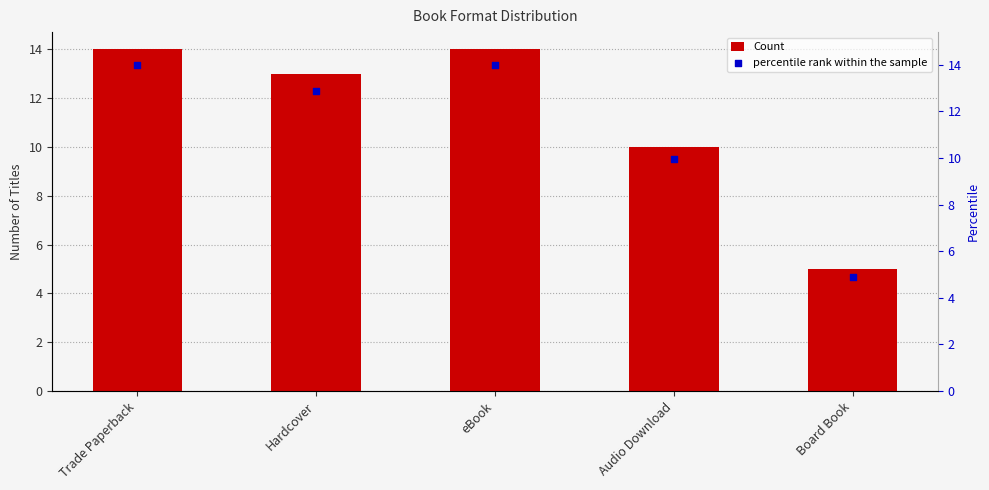

At how many categories does at least one series exceed 6?

4